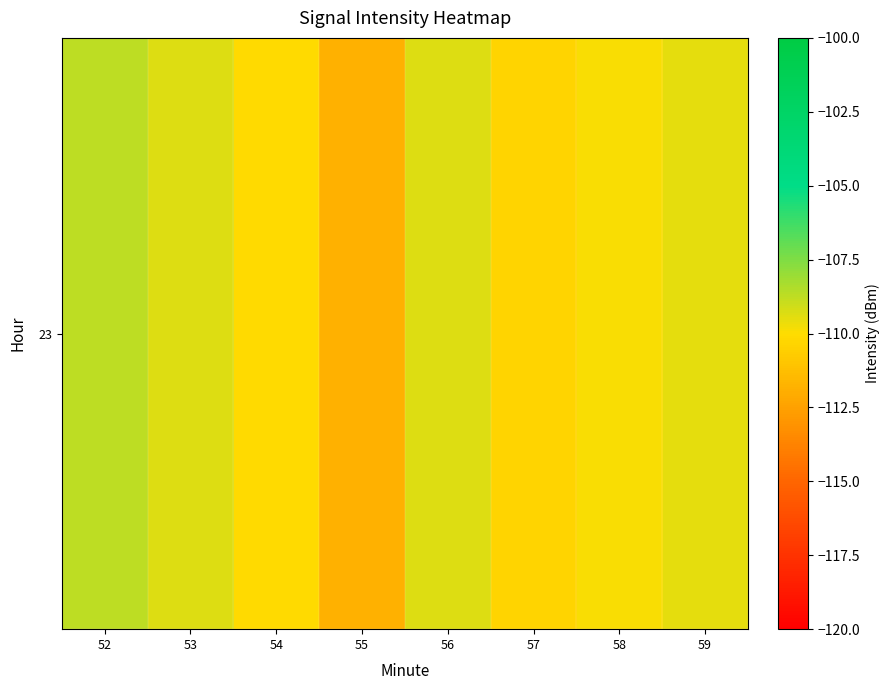

Reading right to left, what are all the values shown in this chart?

59=-109.5	58=-109.9	57=-110.3	56=-109.4	55=-111.9	54=-110.1	53=-109.4	52=-108.7